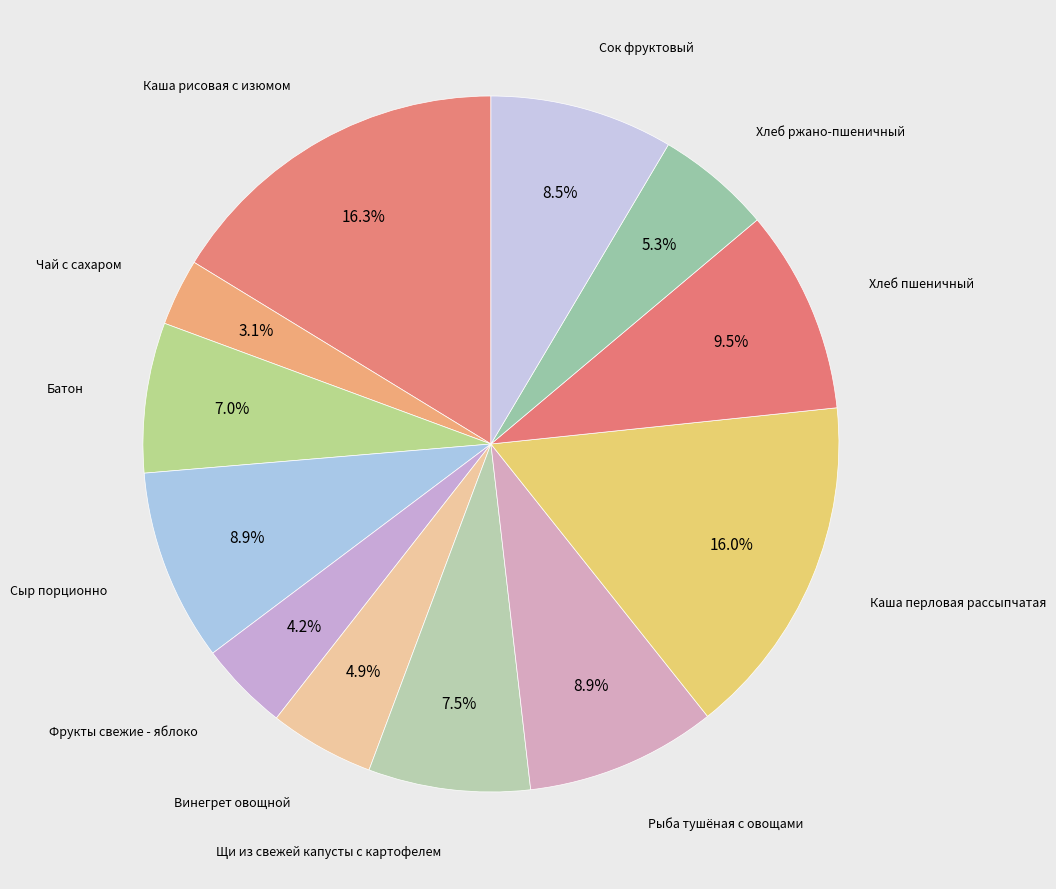

How many slices are in this pie chart?

12